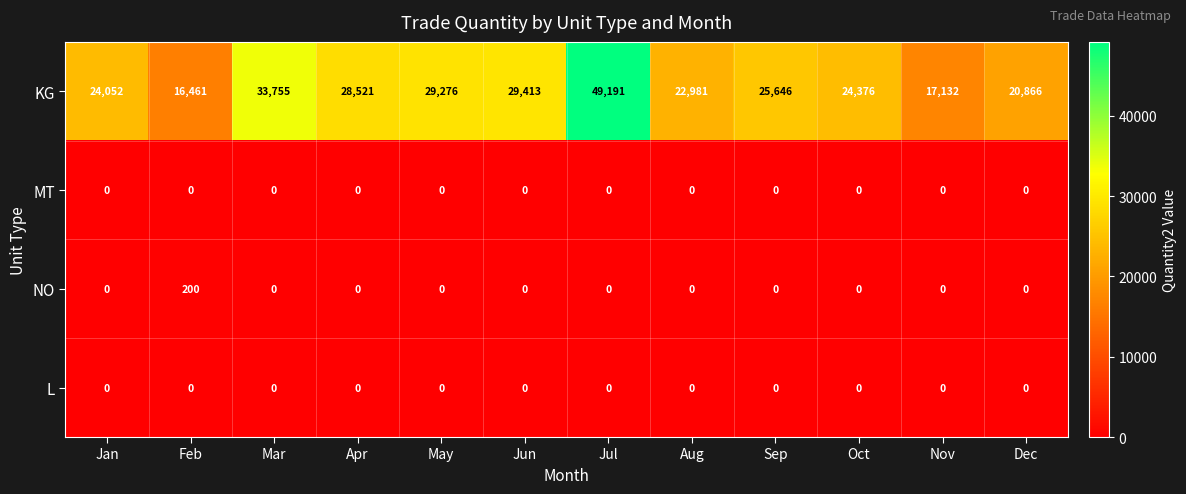

What is the spread (max minus min) of values at Apr?

28521